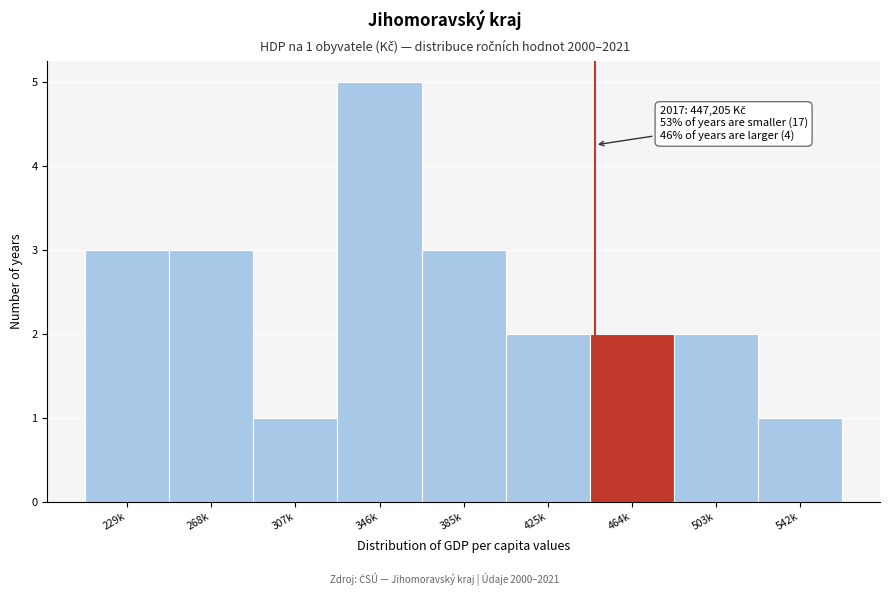

Reading right to left, transcribe all the data shown in this chart.

1	2	2	2	3	5	1	3	3